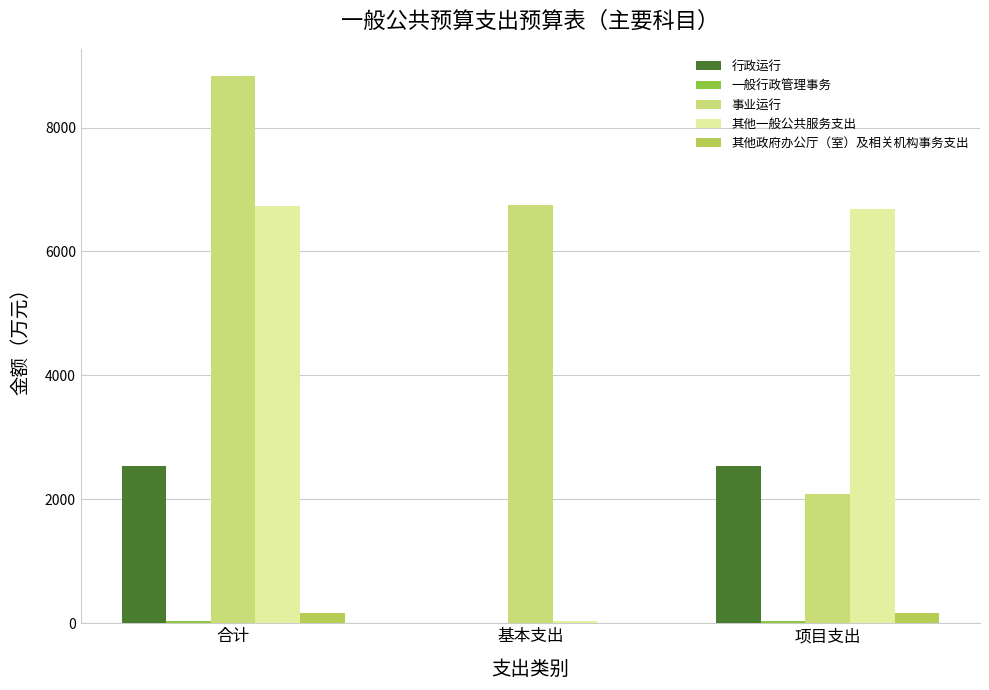

Which series changed the most between 合计 and 基本支出?

其他一般公共服务支出